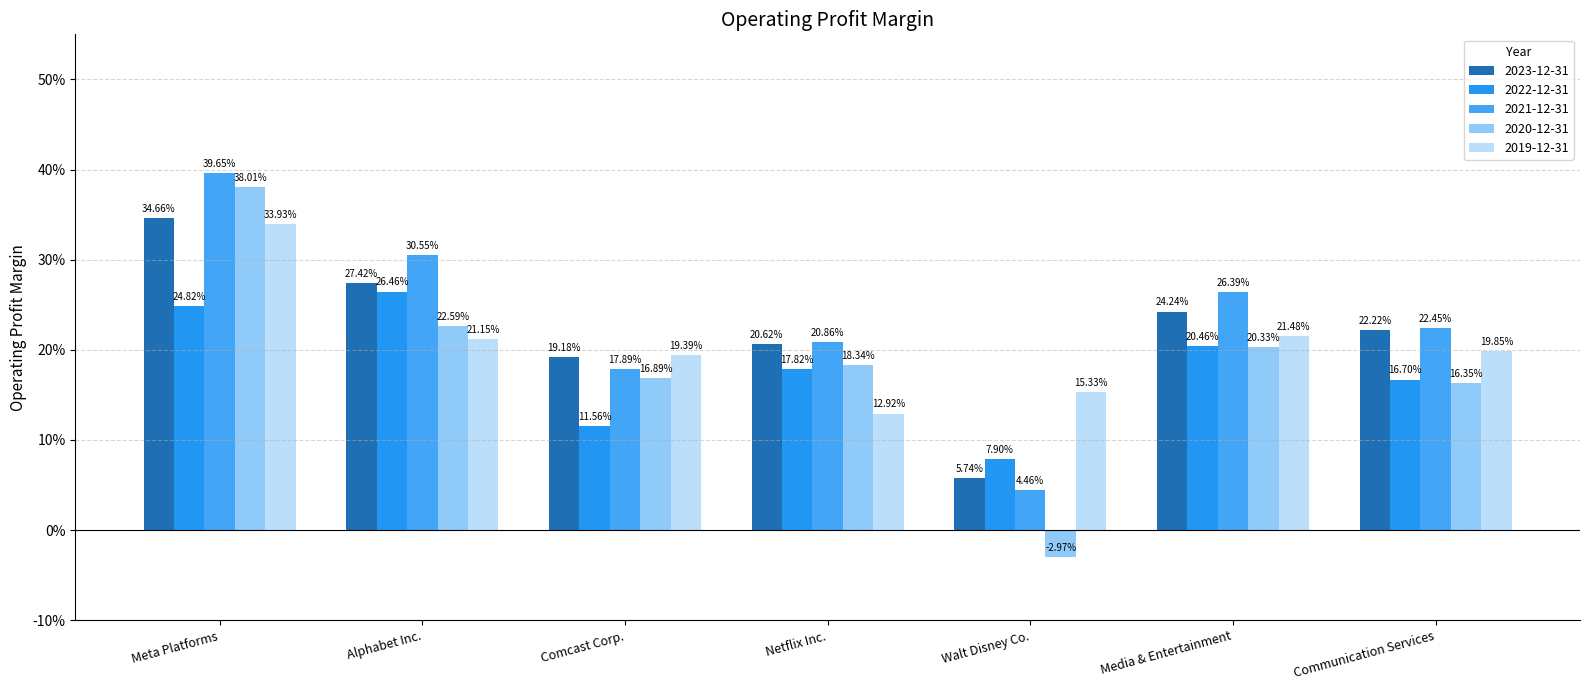

Does the chart contain any negative values?

Yes